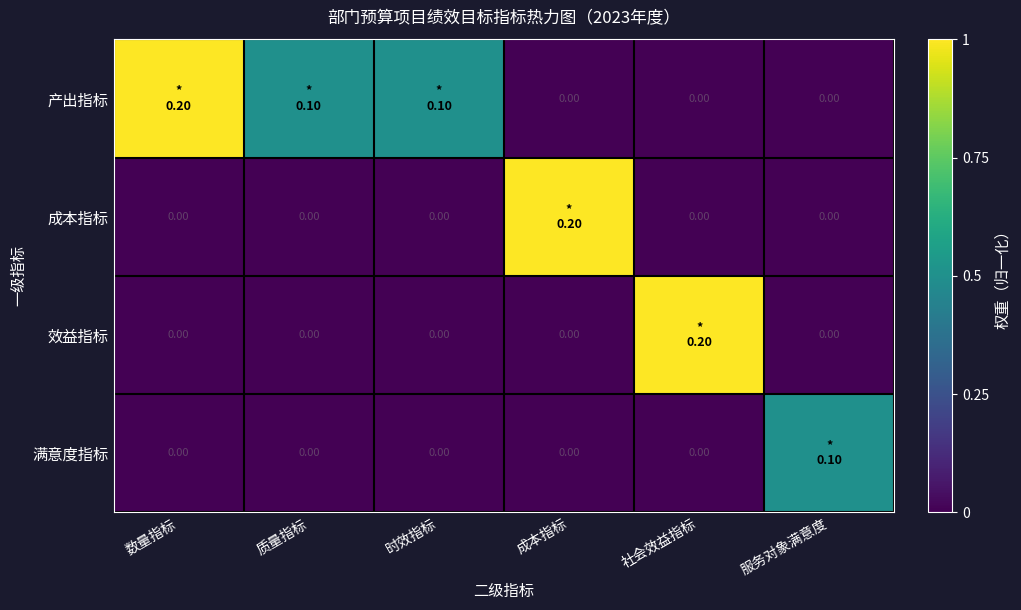

How many 成本指标 values are between 0 and 1?

6